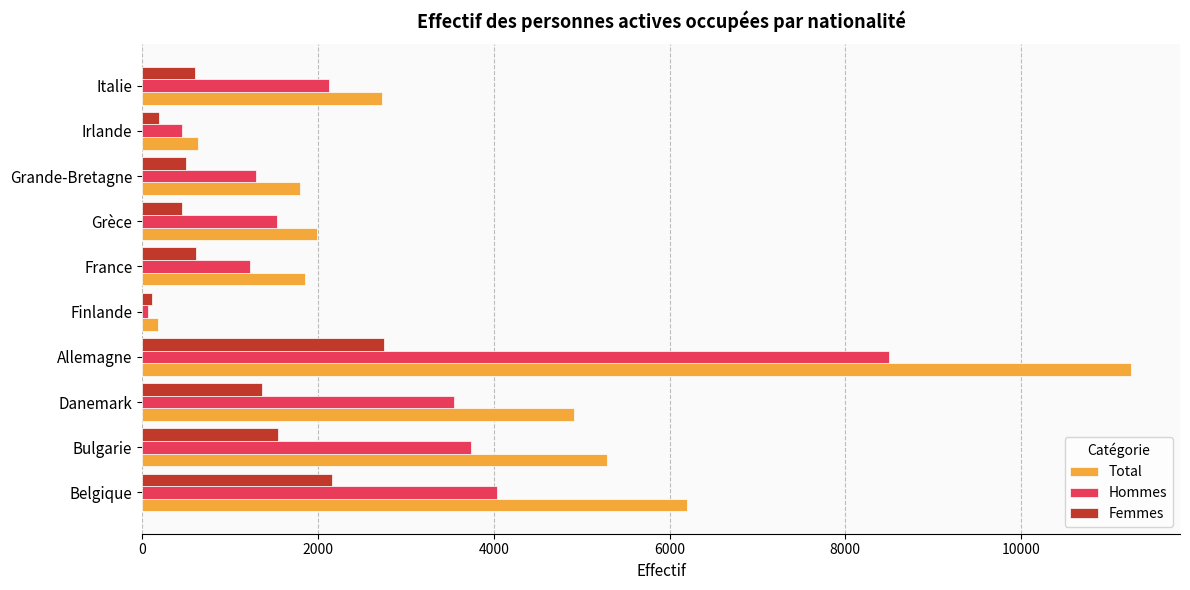

What is the spread (max minus min) of values at Grande-Bretagne?

1295